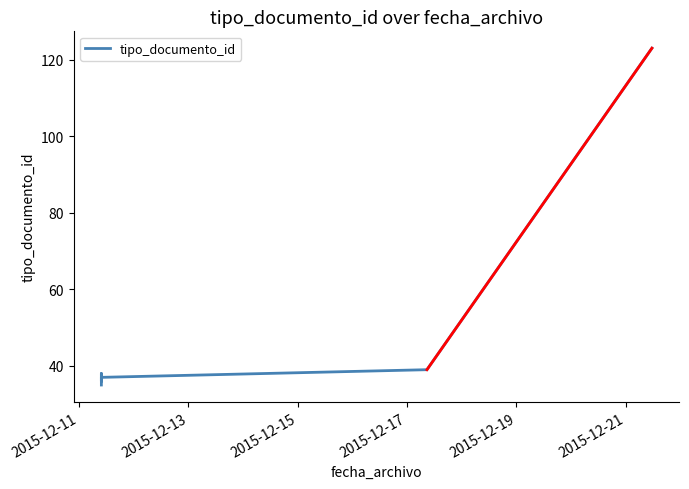

What is the maximum value shown in the chart?

123